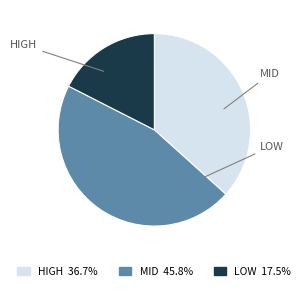

How many slices are in this pie chart?

3